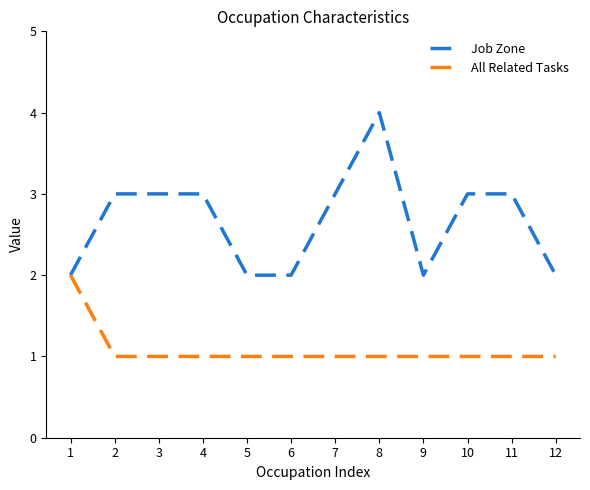

Read the Job Zone value at 11.

3